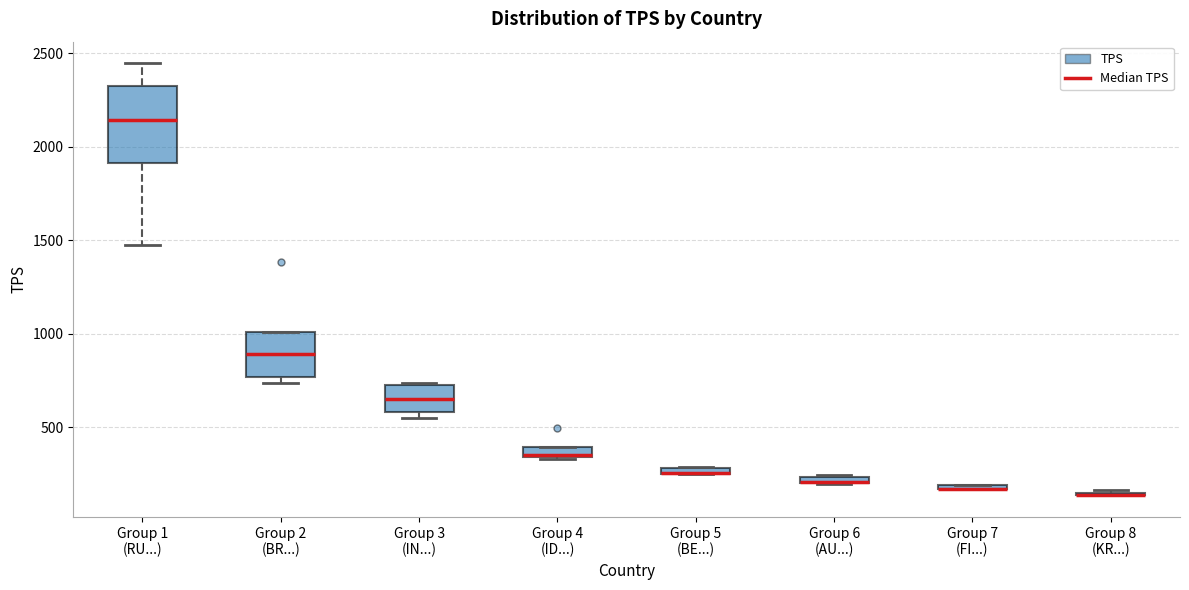

Where is the upper edge of the box for Group 2 (BR...) on the y-axis? The values are not printed on the chart, so give them approximately, as read against the axis.

1000